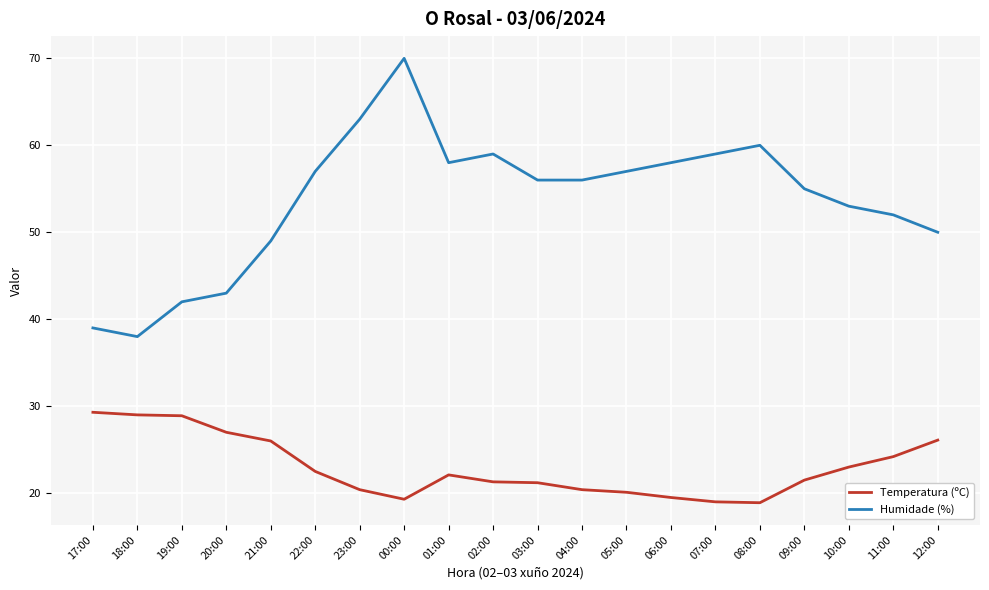

What is the approximate value of Temperatura (ºC) at 21:00?

26.0